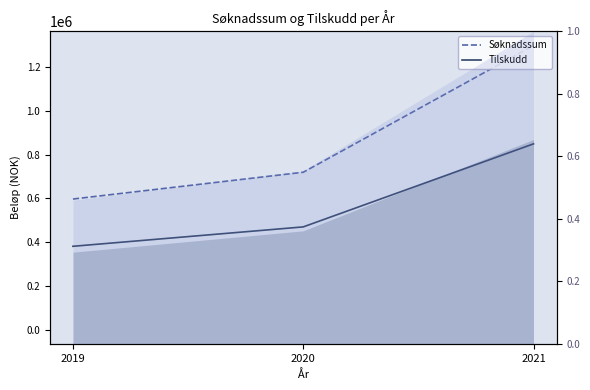

What is the value of the Søknadssum point at the 3rd from the left?

1300000